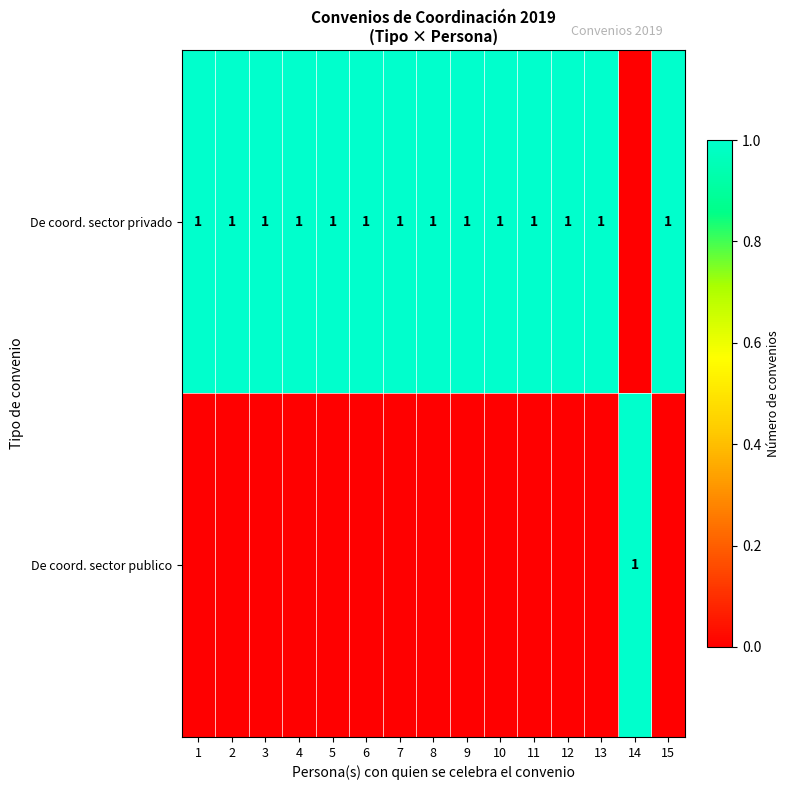

Is it true that De coord. sector privado equals 1 at 6?

True